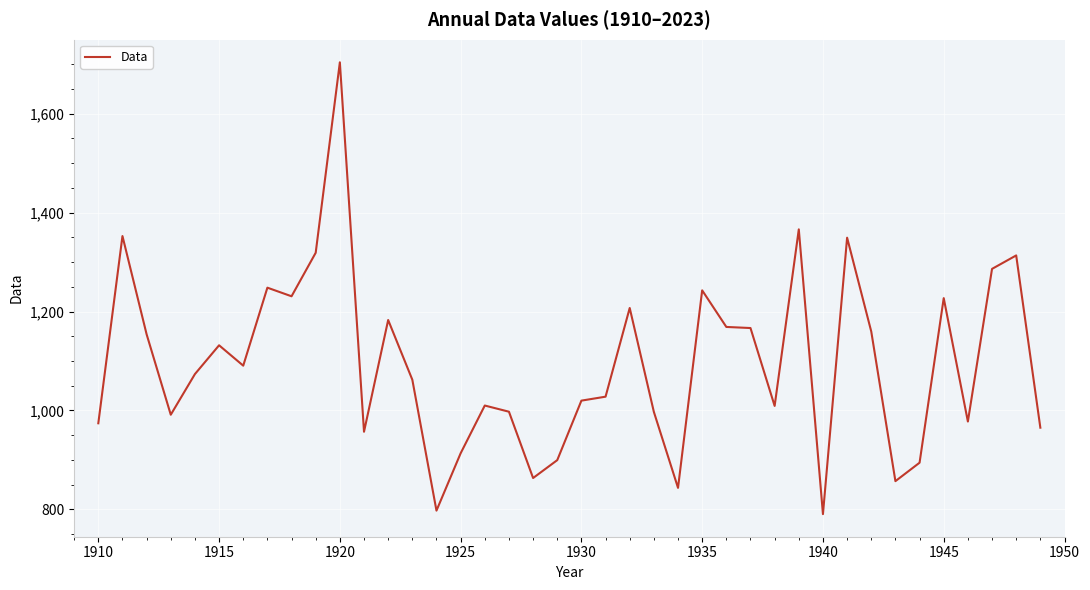

What is the smallest value displayed?

790.3